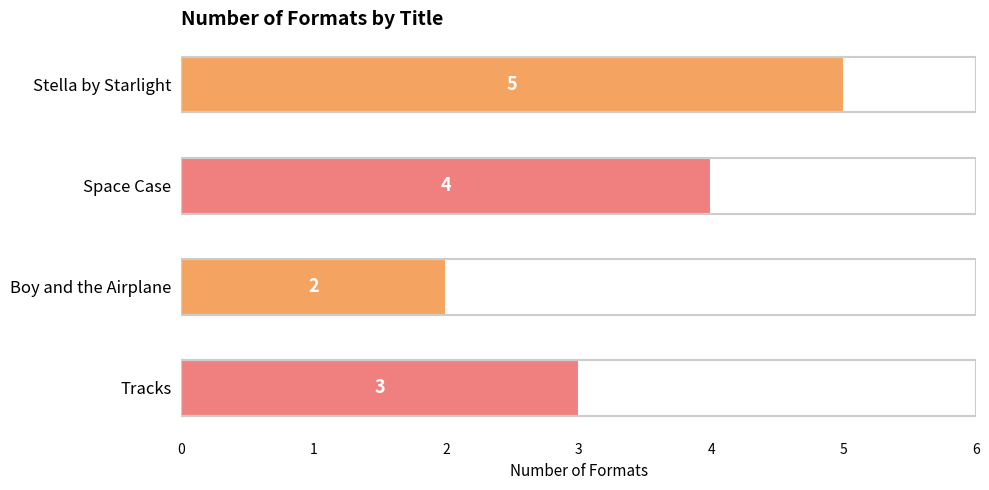

What is the sum of all values?

14